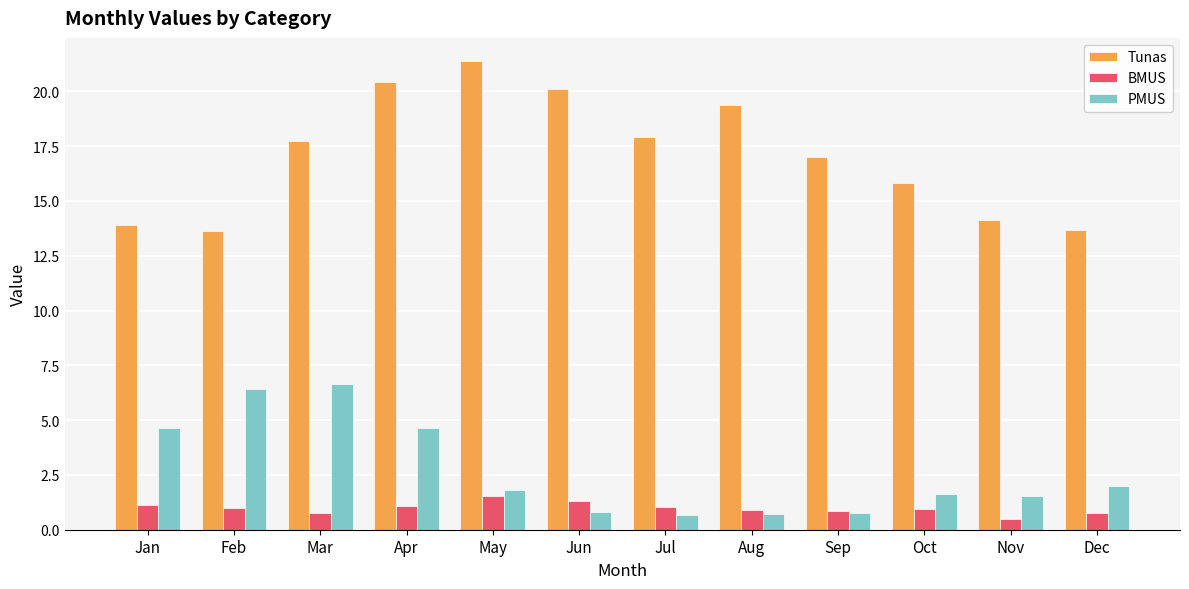

What is the difference between the PMUS values at May and Feb?

4.6